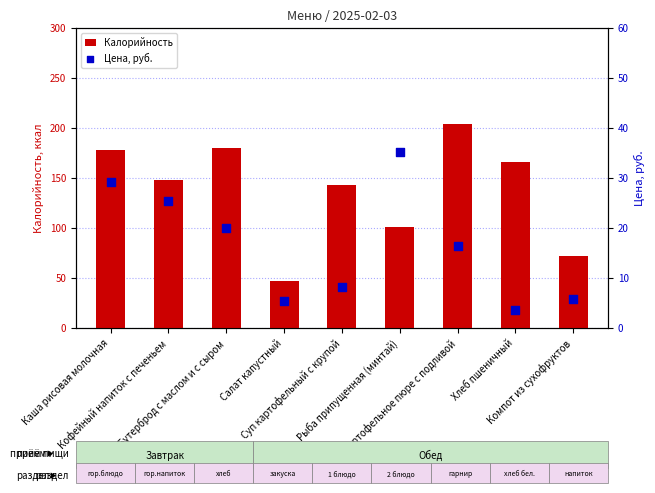

At how many categories does at least one series exceed 94?

7